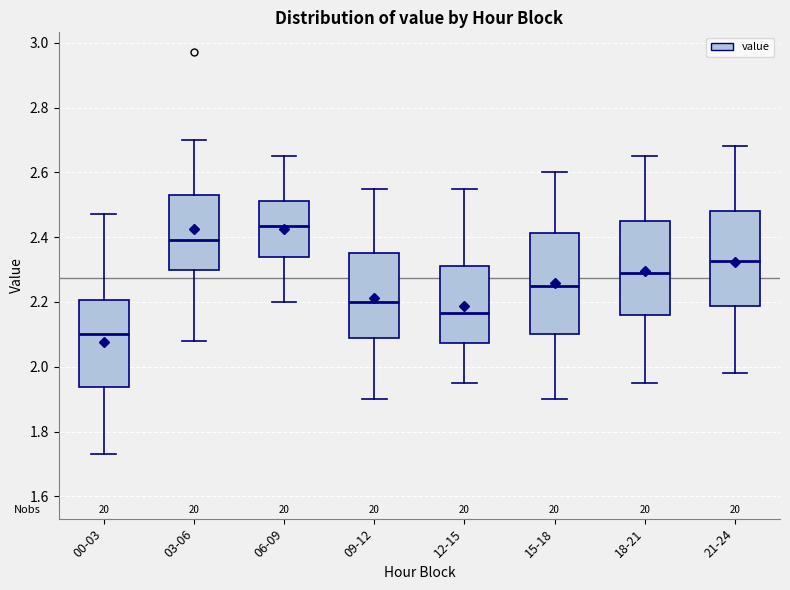

Where is the lower edge of the box for 03-06 on the y-axis? The values are not printed on the chart, so give them approximately, as read against the axis.

2.30